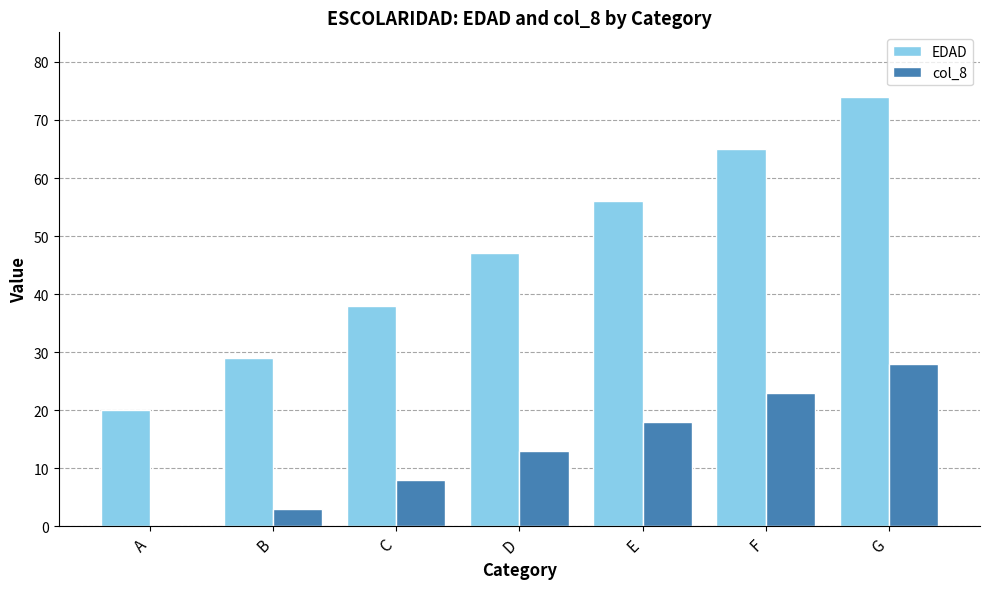

At which label does EDAD reach its peak?

G